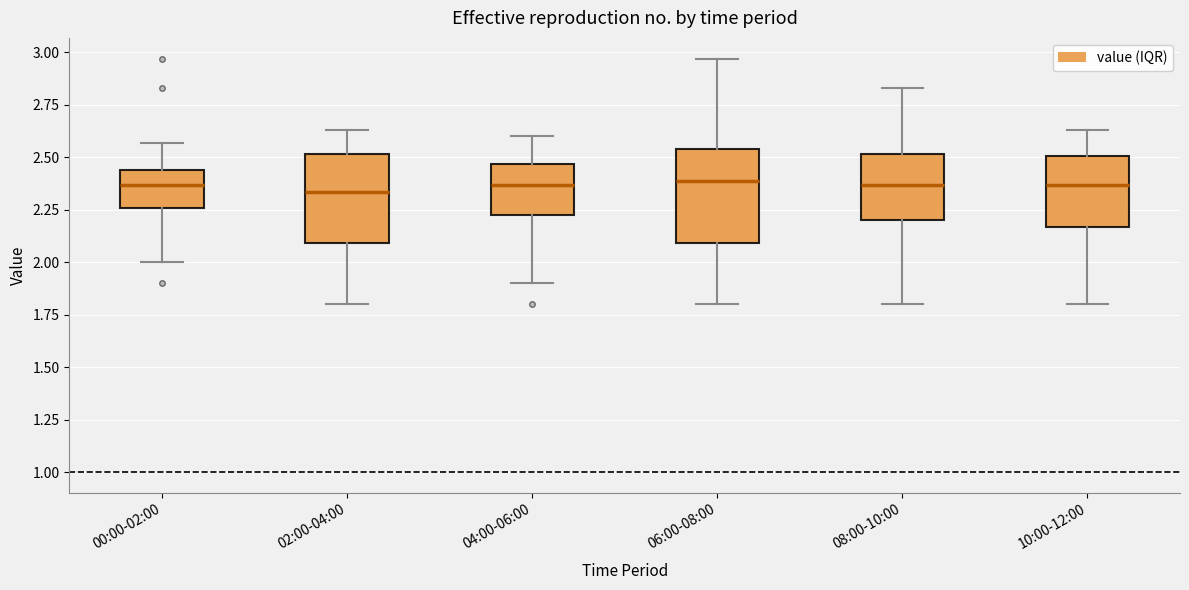

Reading left to right, transcribe this box plot: for each box, give where its median line is, the range the box spans, and where its two whiskers end, as read against the y-axis. The values are not printed on the chart, so give them approximately, as read against the axis.

00:00-02:00: median 2.35, box 2.25 to 2.45, whiskers 2.00 to 2.55
02:00-04:00: median 2.35, box 2.10 to 2.50, whiskers 1.80 to 2.65
04:00-06:00: median 2.35, box 2.20 to 2.45, whiskers 1.90 to 2.60
06:00-08:00: median 2.40, box 2.10 to 2.55, whiskers 1.80 to 2.95
08:00-10:00: median 2.35, box 2.20 to 2.50, whiskers 1.80 to 2.85
10:00-12:00: median 2.35, box 2.15 to 2.50, whiskers 1.80 to 2.65